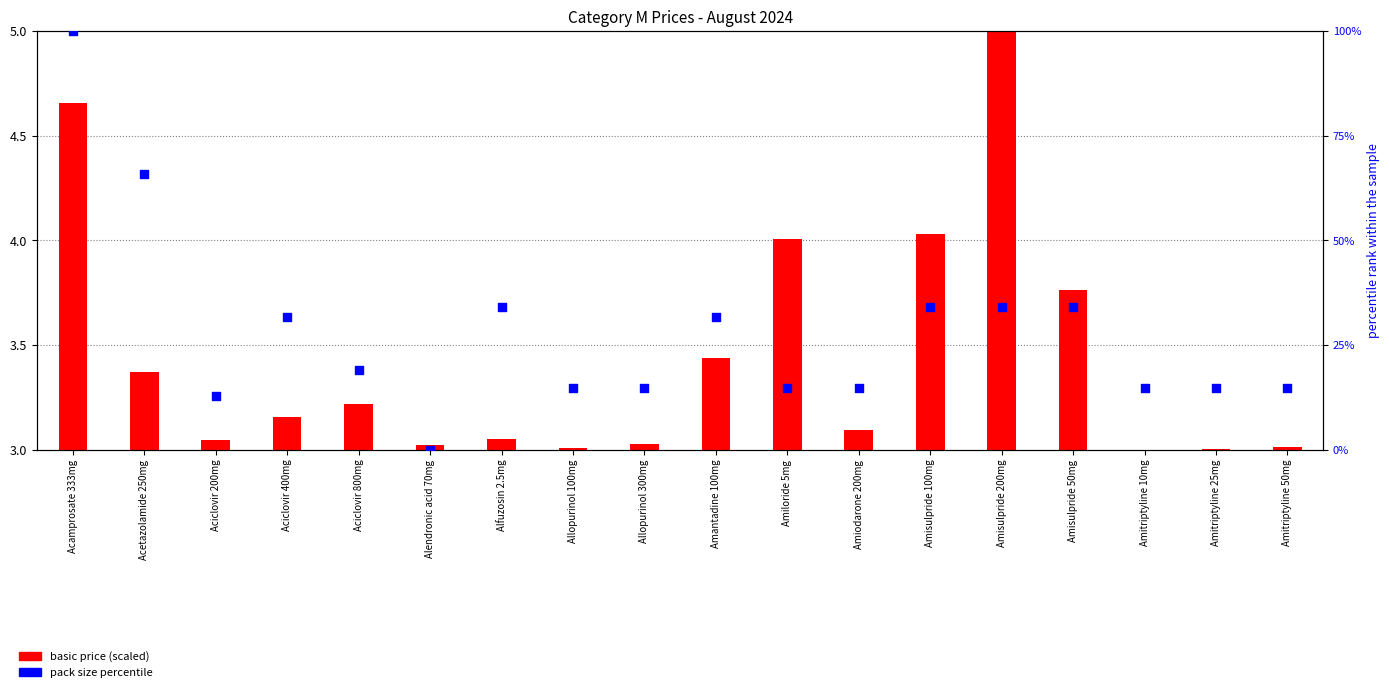

At which category is the sum across all series the highest?

Acamprosate 333mg